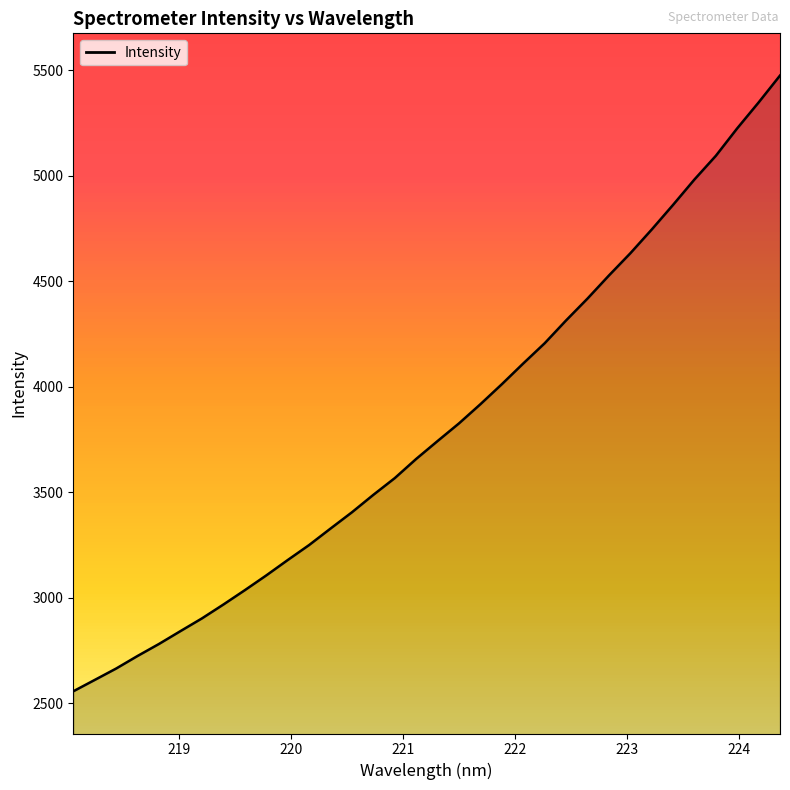

What is the smallest value displayed?

2555.8